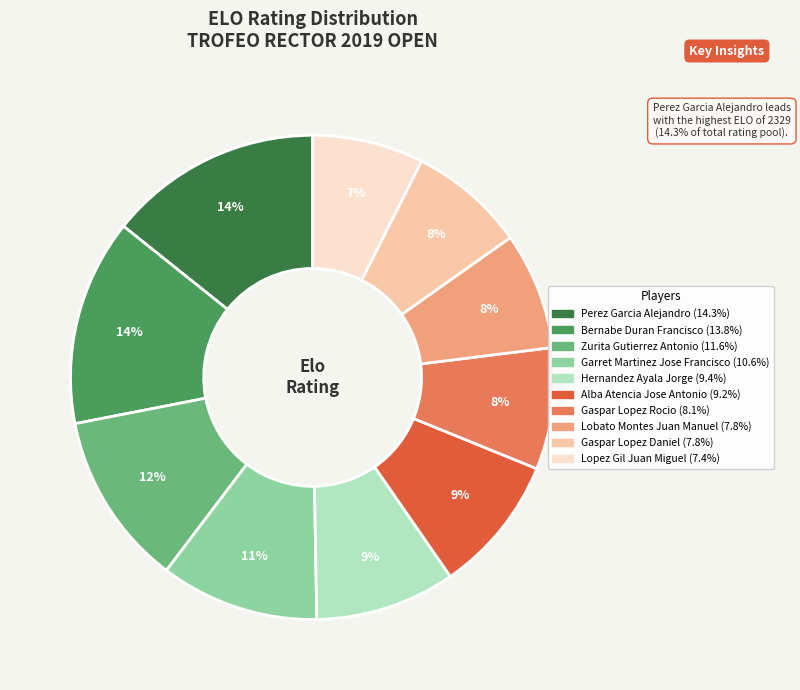

How many slices are in this pie chart?

10